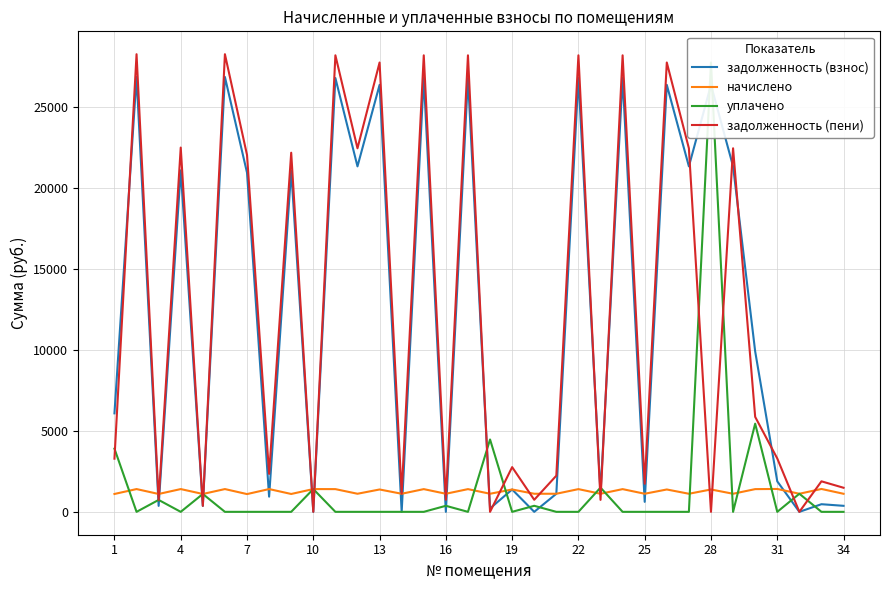

Read the начислено value at 28.

1381.2